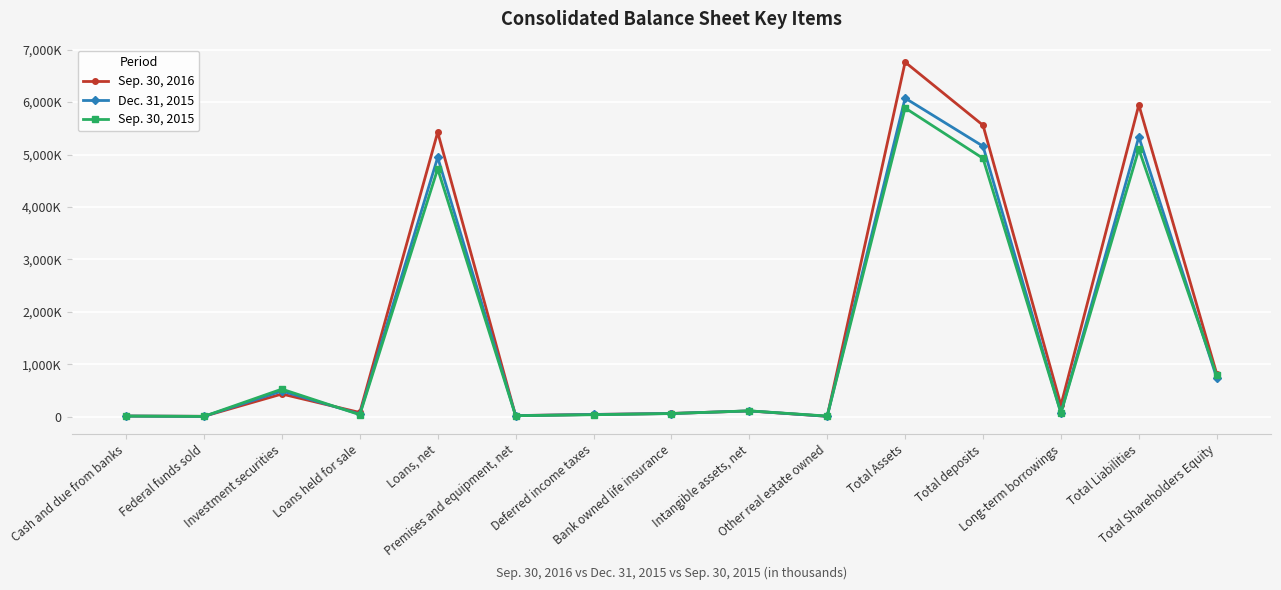

What position from the right is Loans, net?

11